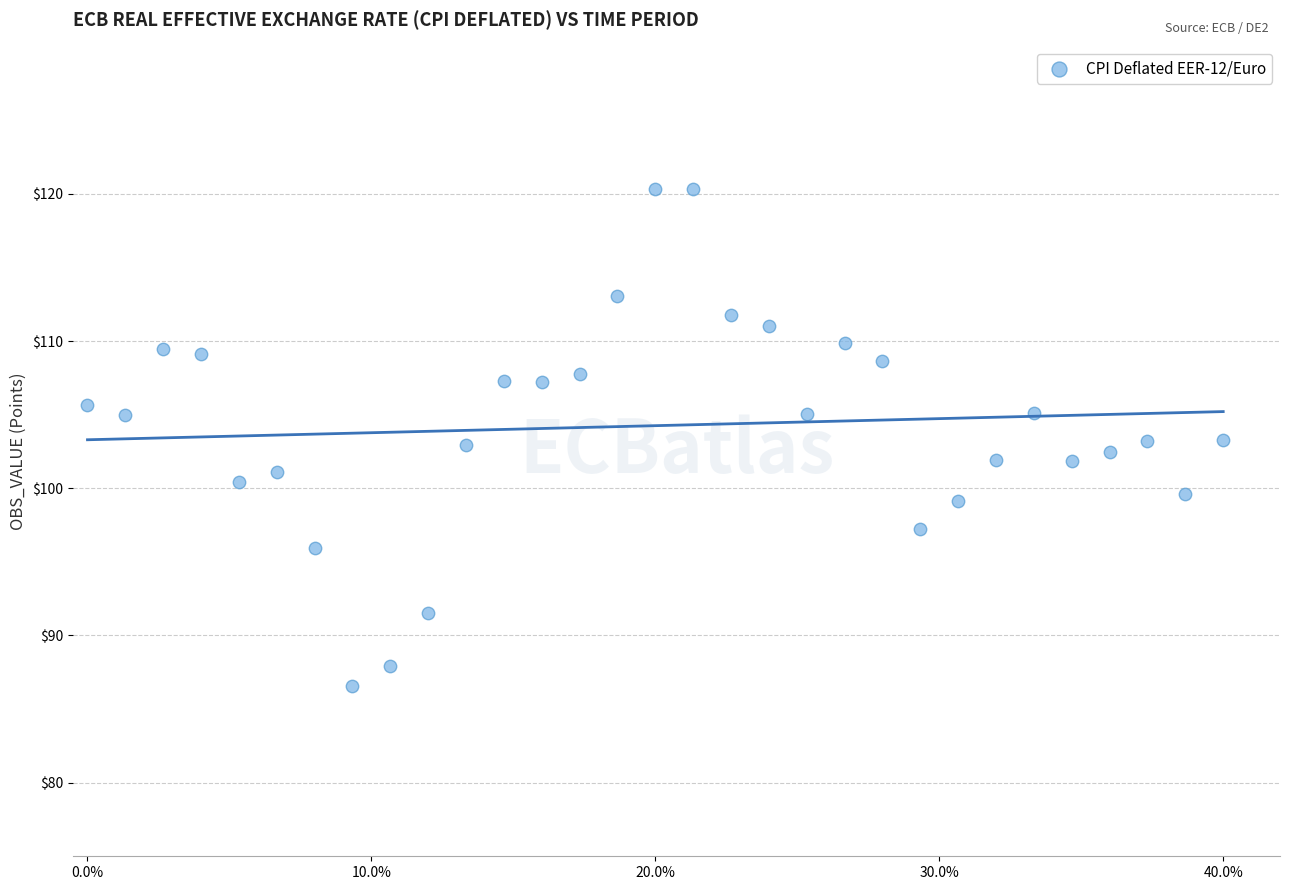

What is the range of Y values (max minus min)?

33.8